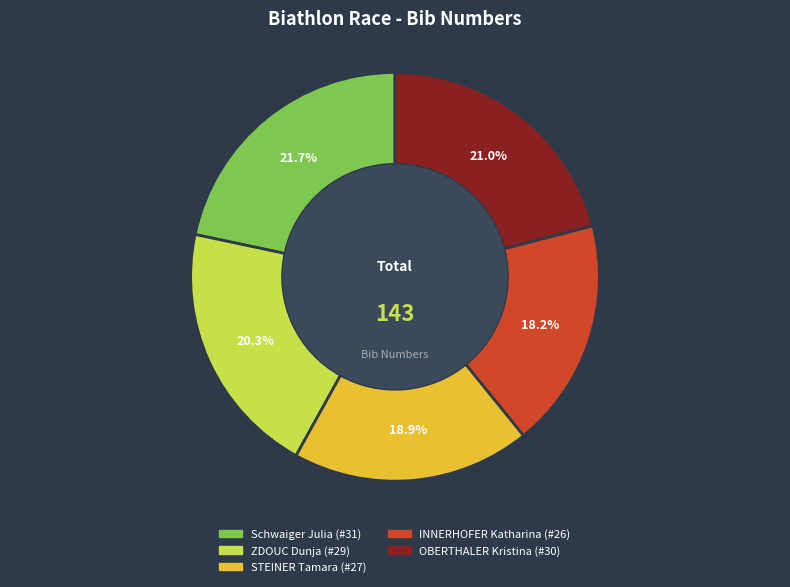

Combined, do STEINER Tamara and INNERHOFER Katharina account for over 50%?

No